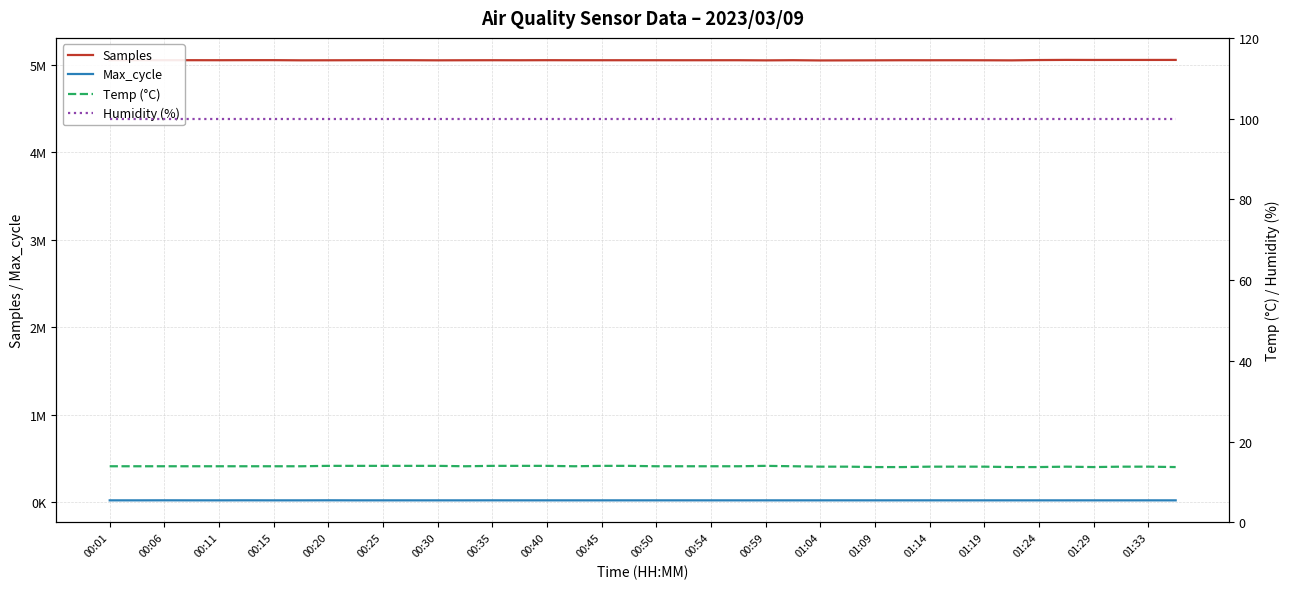

At which label does Samples first exceed 5053188?

00:01